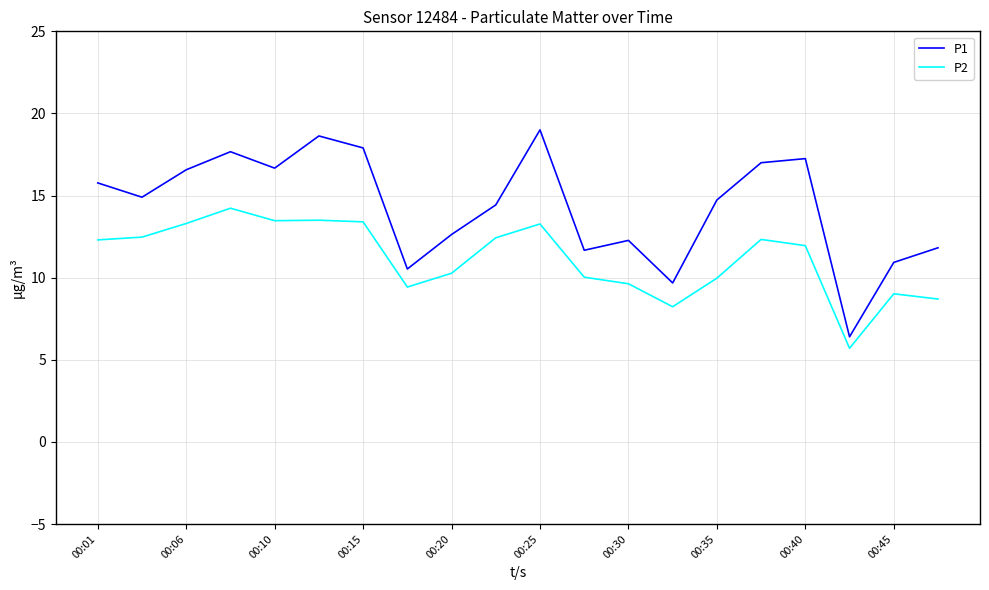

Which series has the largest total across all categories?

P1